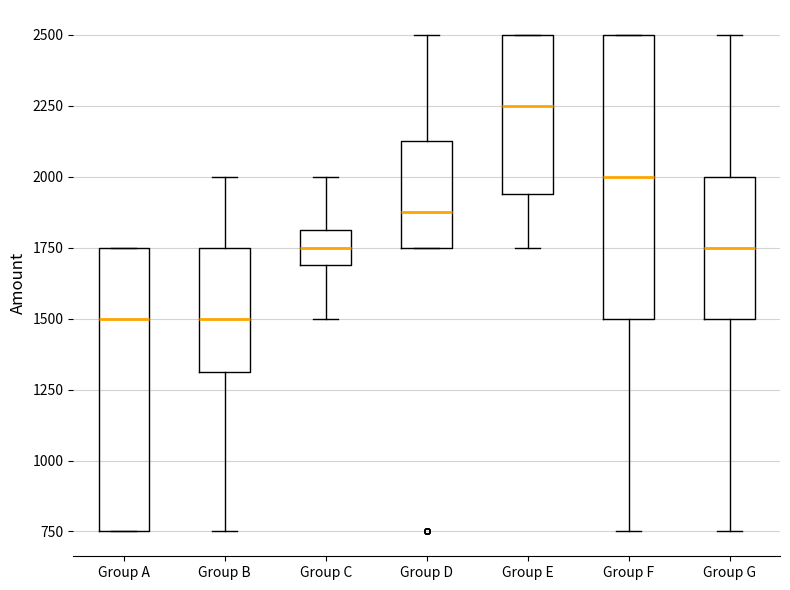

Where does the upper whisker of the box for Group B end on the y-axis? The values are not printed on the chart, so give them approximately, as read against the axis.

2000